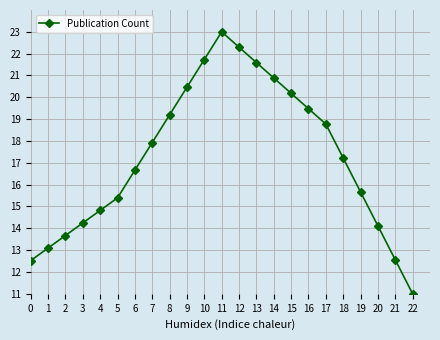

What is the difference between the maximum and minimum values?

12.0